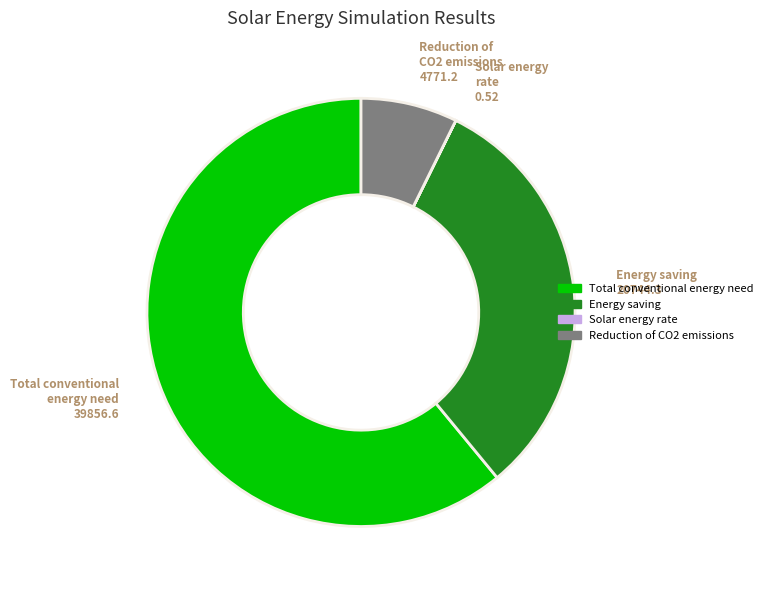

True or false: Total conventional energy need accounts for 75% of the total.

False